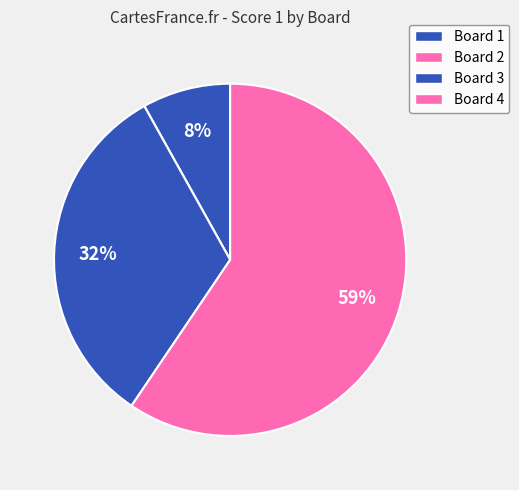

To the nearest percent, what is the difference between the Board 3 and Board 4 slice percentages?

27%